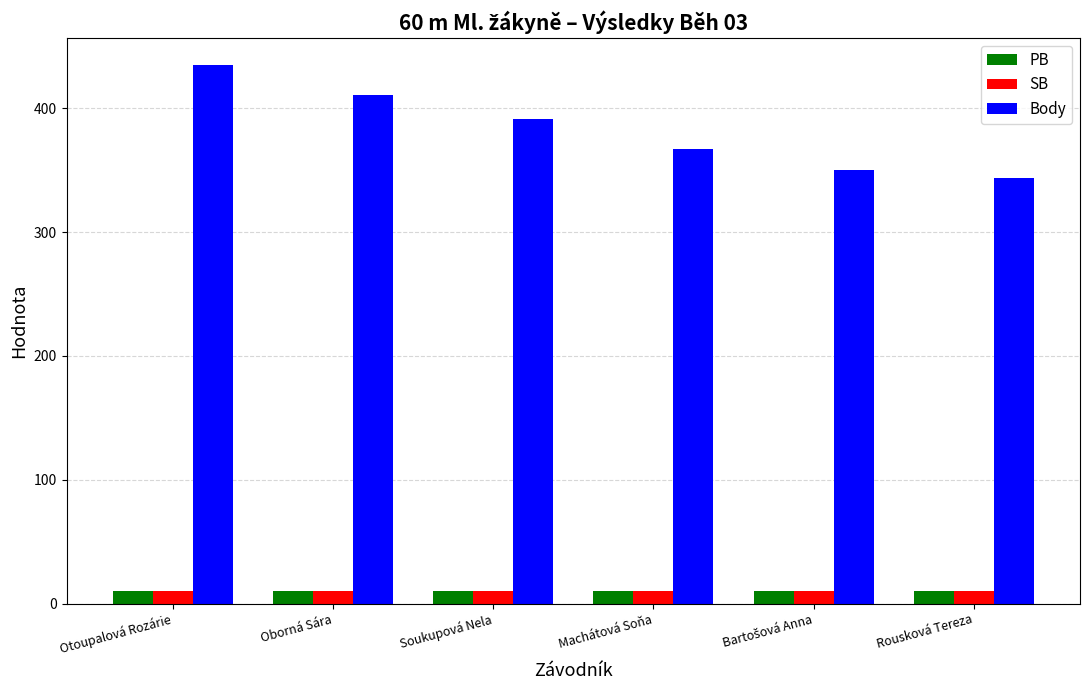

At which category does the chart reach its peak across all series?

Otoupalová Rozárie